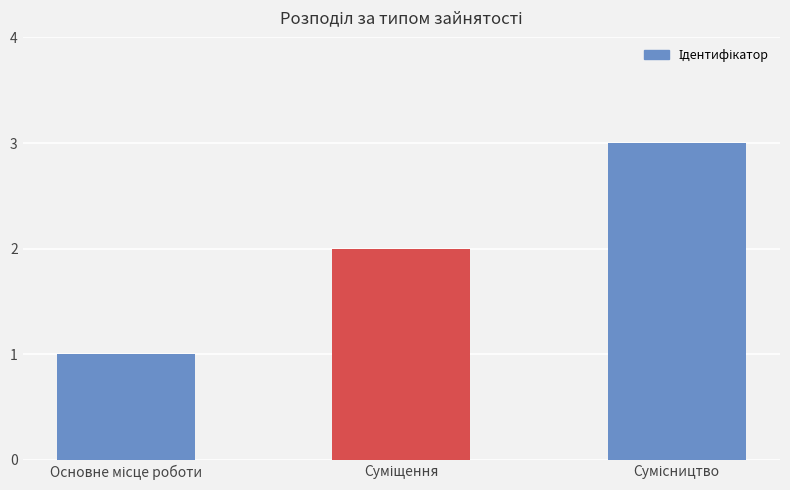

What is the value of the 1st bar from the left?

1